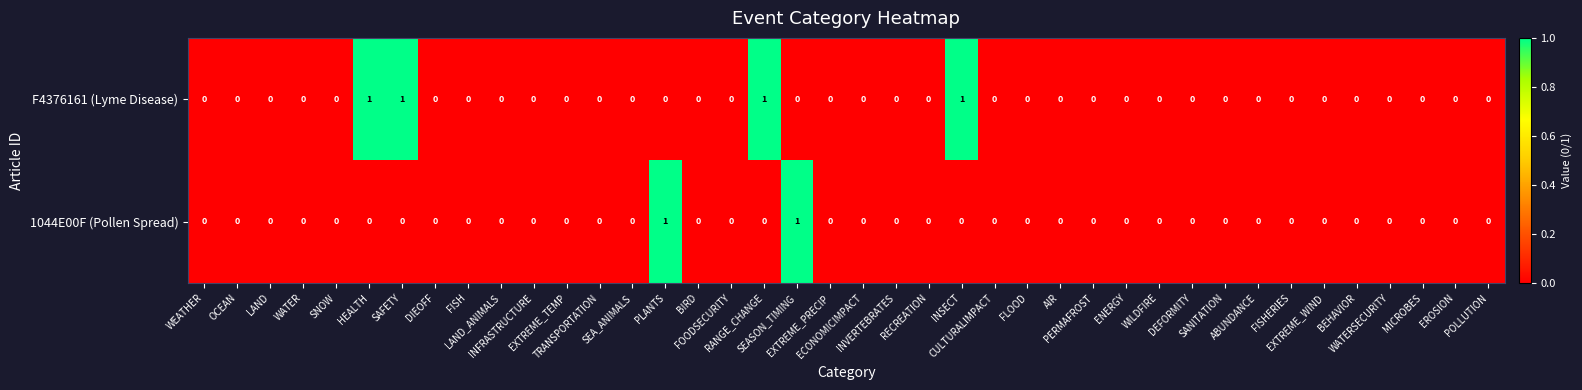

What is the sum of all F4376161 (Lyme Disease) values?

4